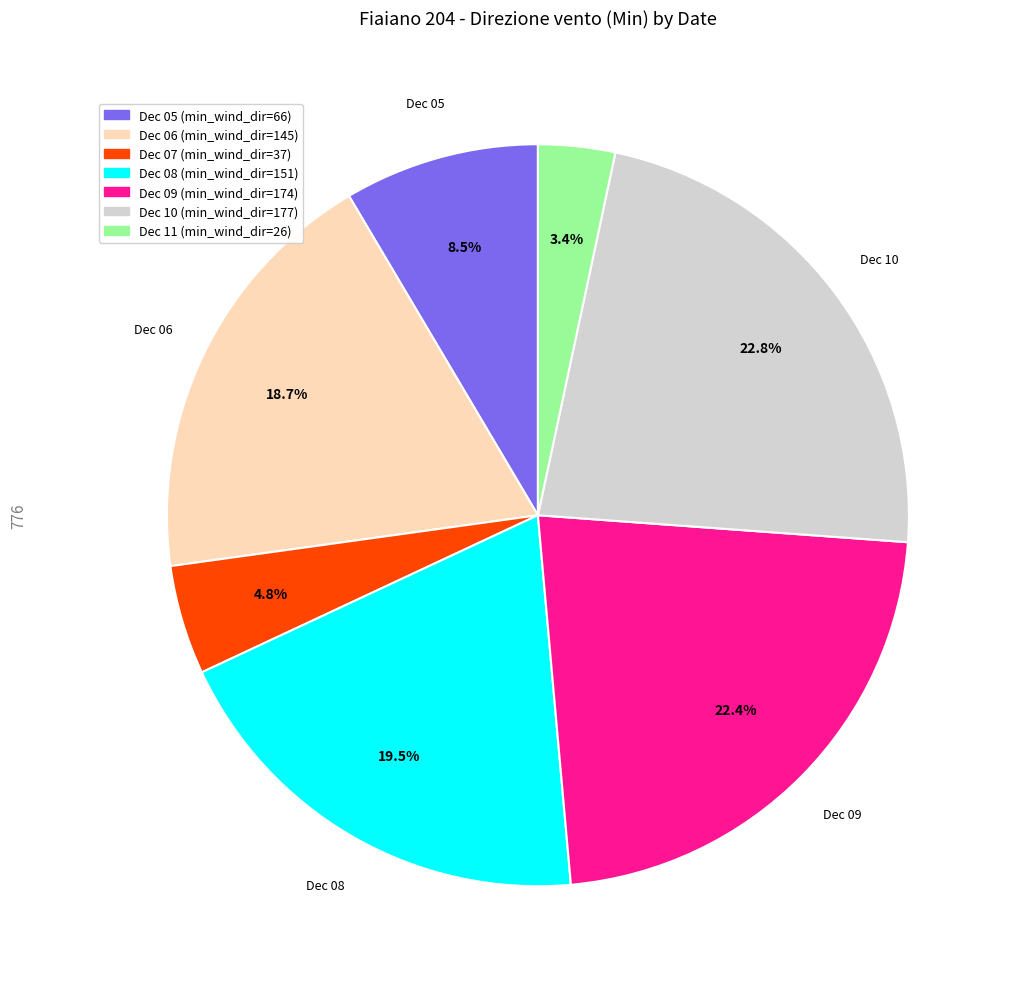

Is there any slice that represents more than half of the pie?

No